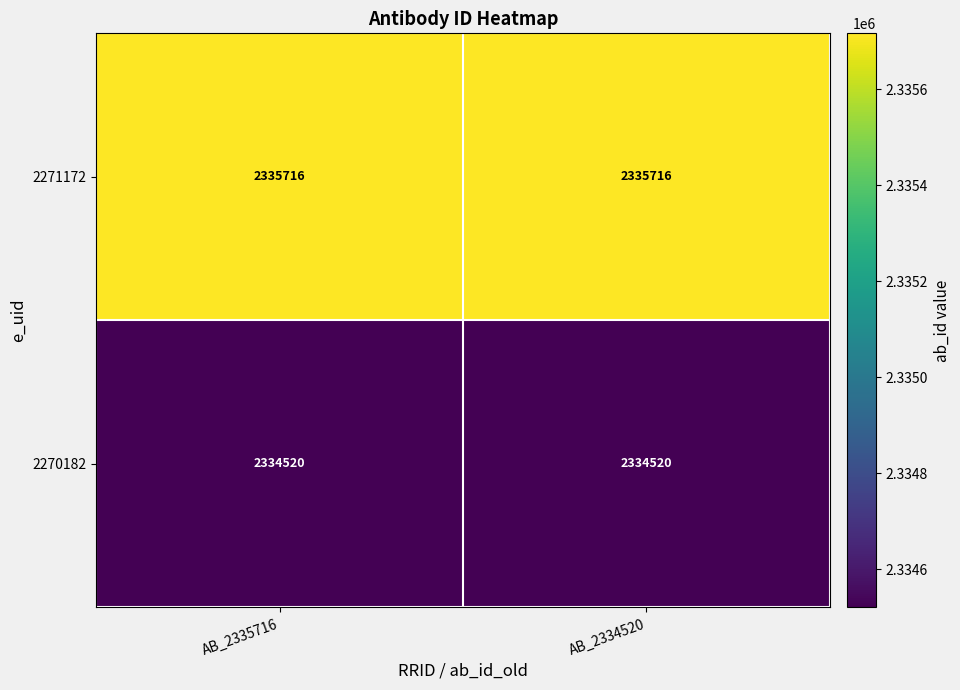

Which series has the largest total across all categories?

2271172